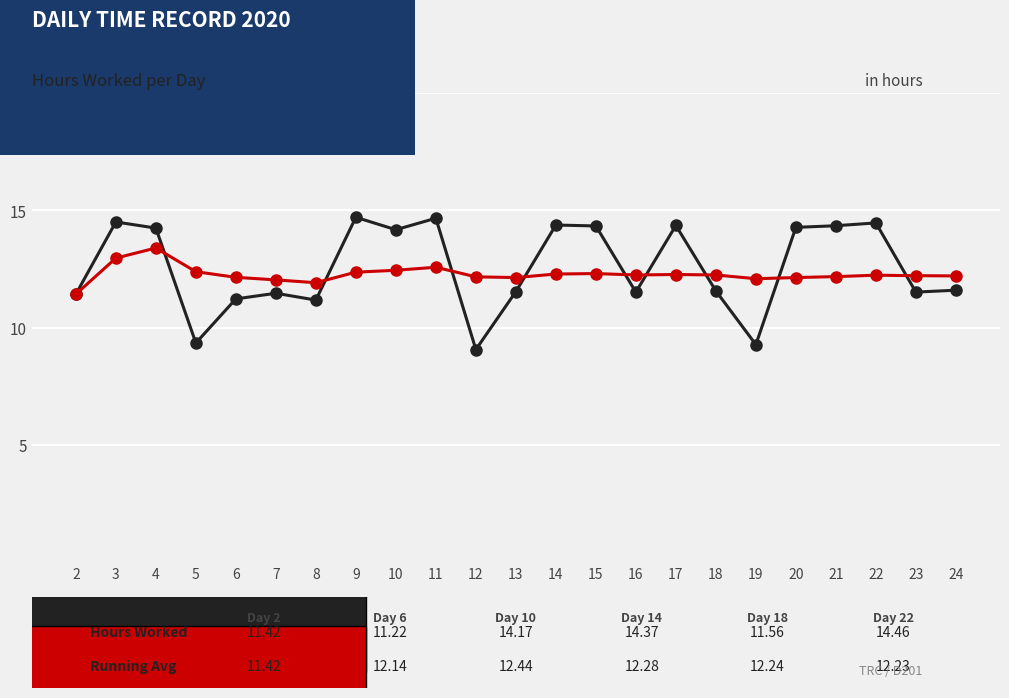

What is the difference between the highest and lowest values at 19?

2.8